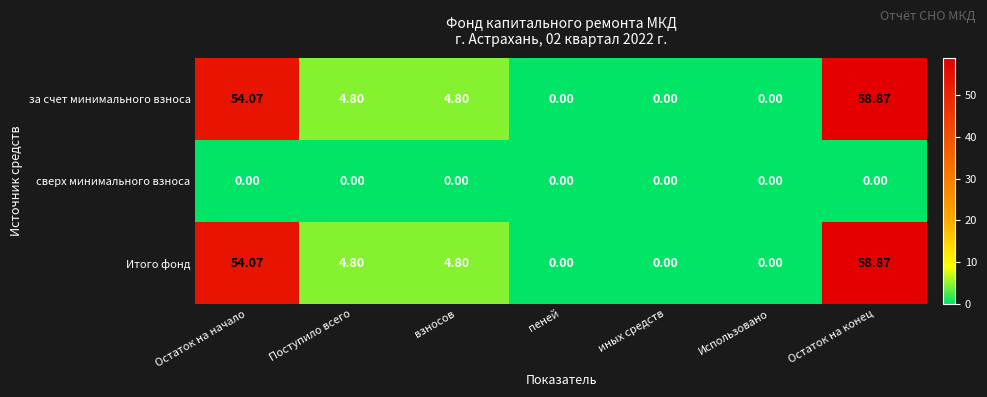

At which label does за счет минимального взноса first exceed 4?

Остаток на начало